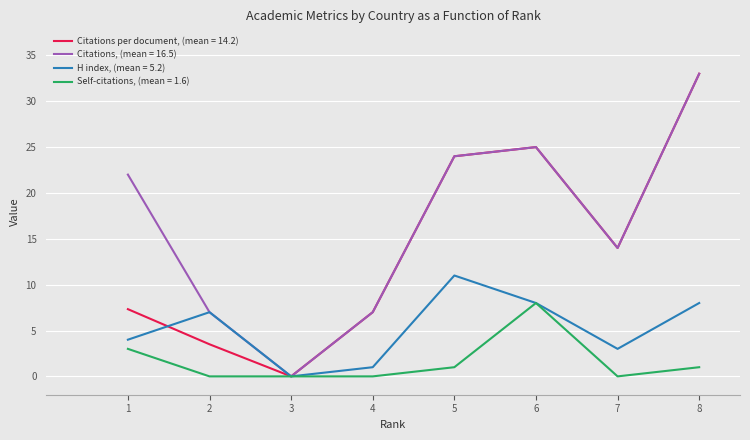

The value of Citations per document, (mean = 14.2) at 1 is 7.3. True or false?

True